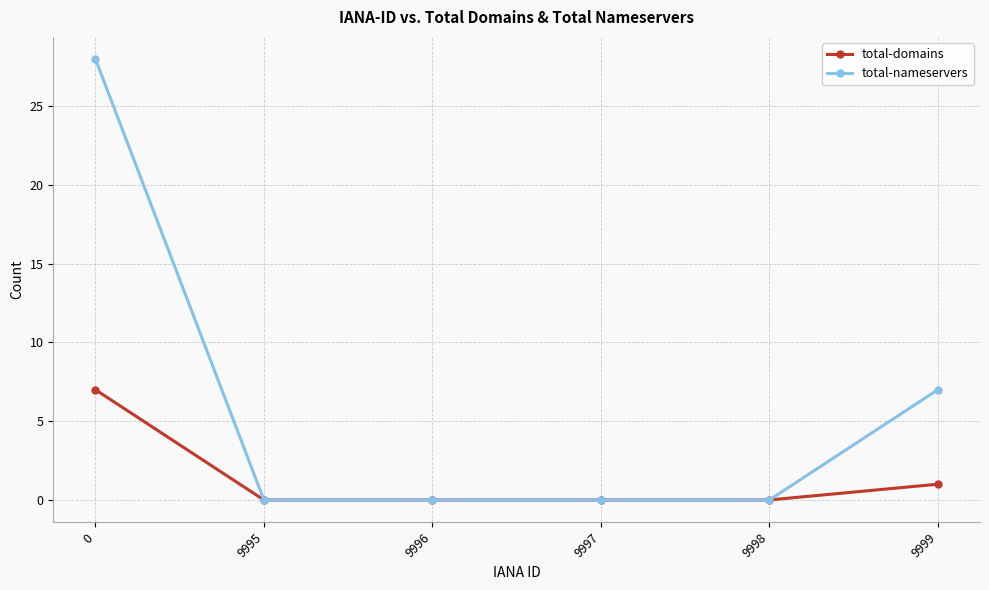

At which label is total-nameservers closest to 14?

9999